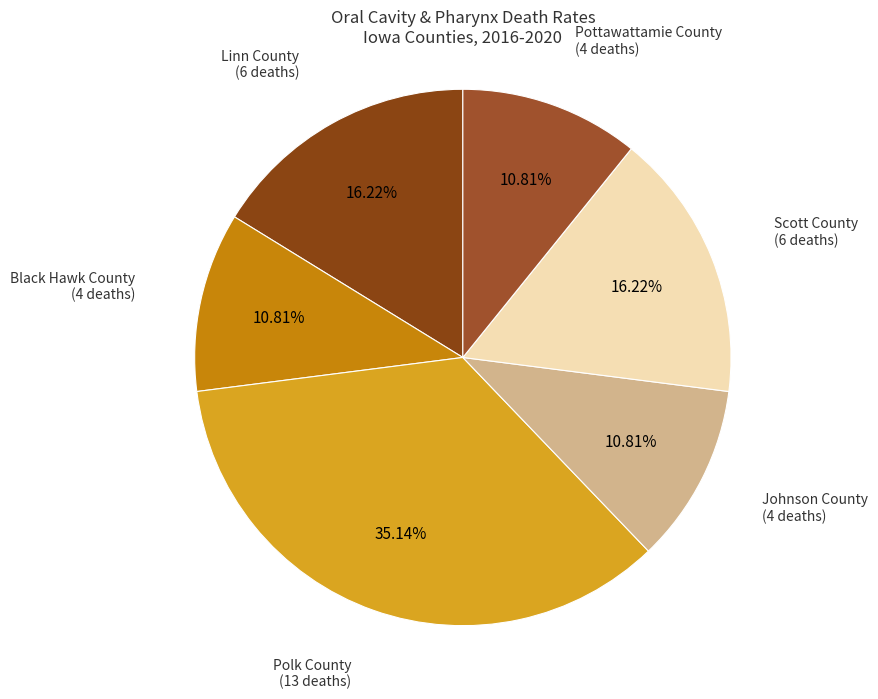

Does Johnson County represent more than half of the total?

No